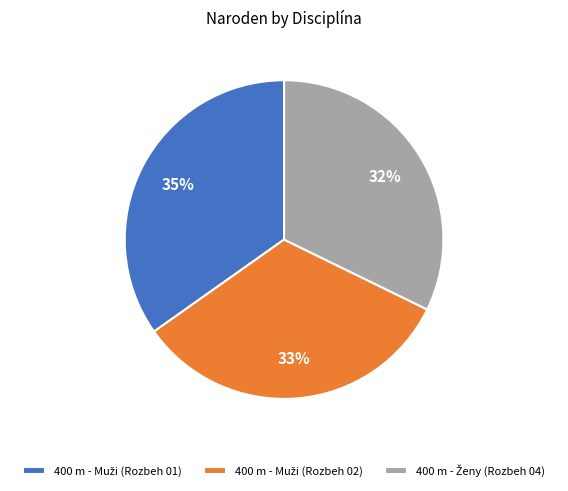

To the nearest percent, what is the average slice percentage?

33%